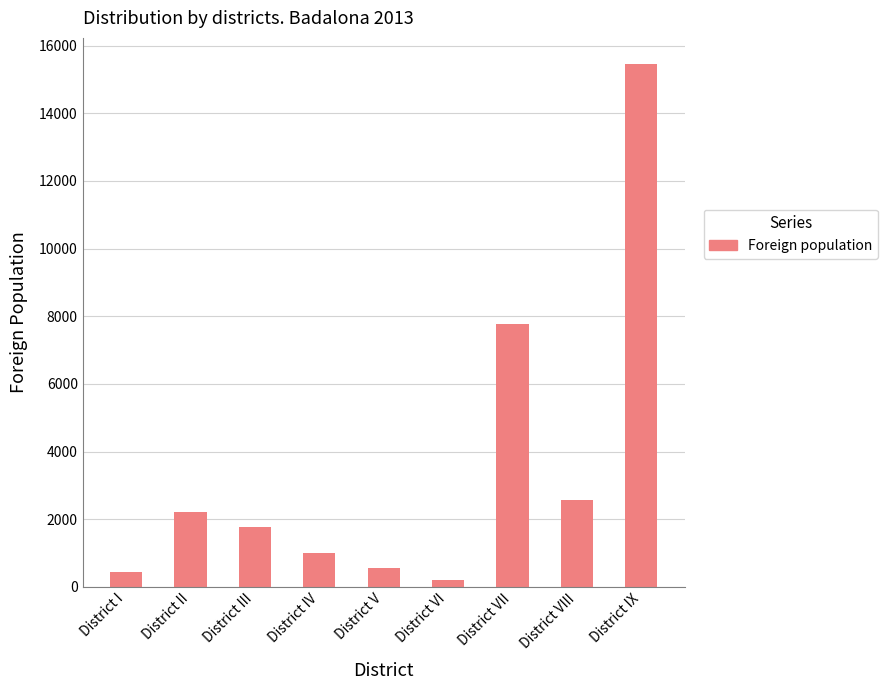

What is the difference between the maximum and second lowest values?

15027